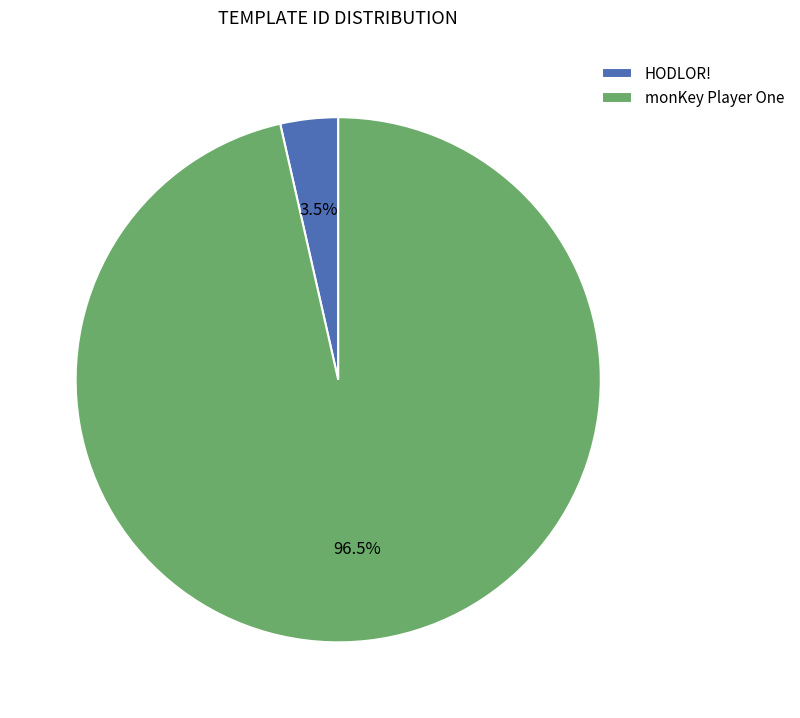

To the nearest percent, what is the difference between the largest and smallest slice percentages?

93%